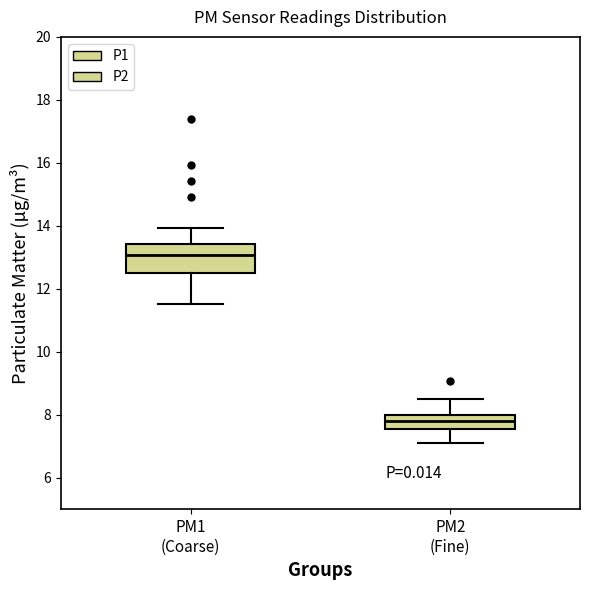

Which box has the lowest median line?

PM2 (Fine)